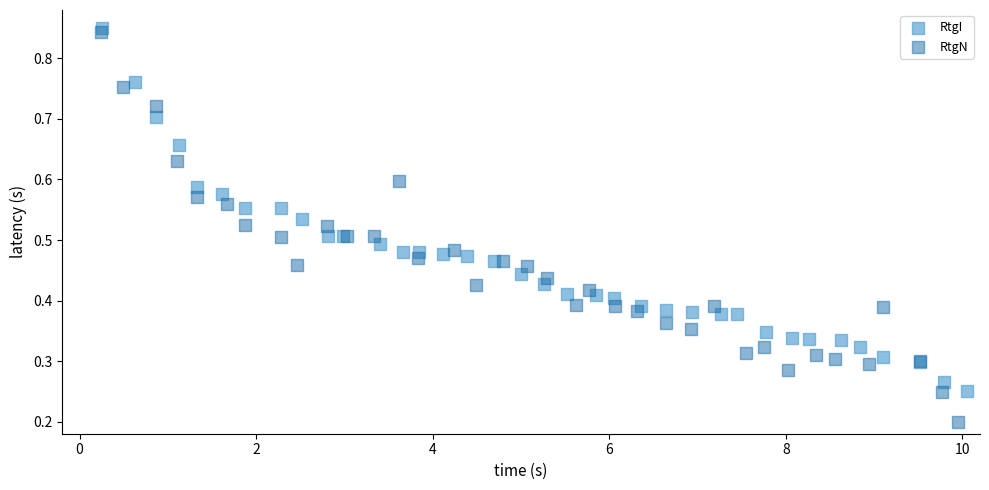

Which series has the widest spread of Y values?

RtgN